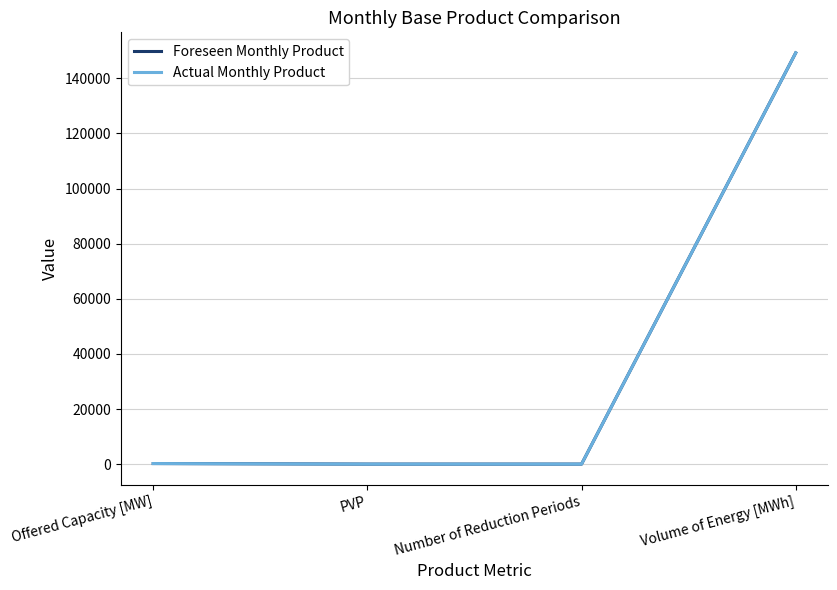

What is the greatest value displayed?

149247